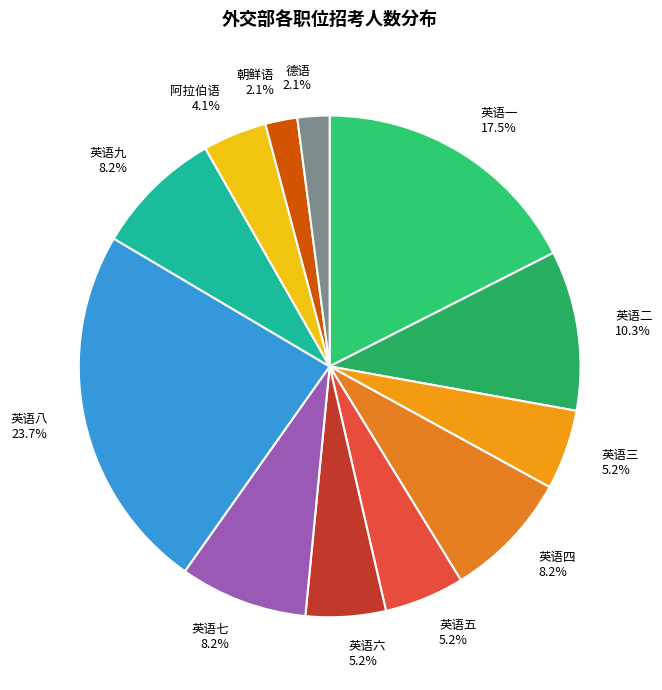

The 朝鲜语 slice represents 2% of the pie. True or false?

True